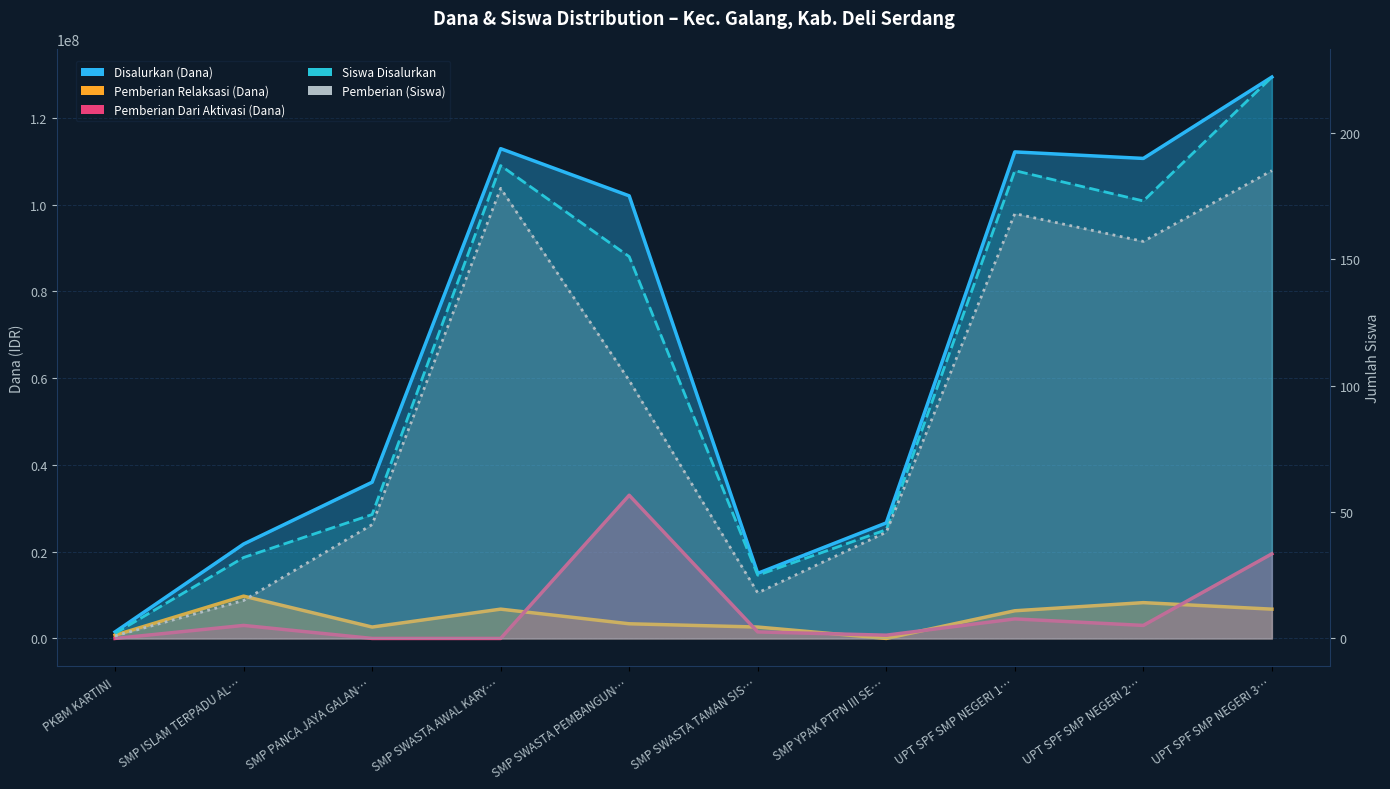

What value does the Disalurkan (Dana) series have at SMP SWASTA AWAL KARY…, to the nearest 10?

112875000